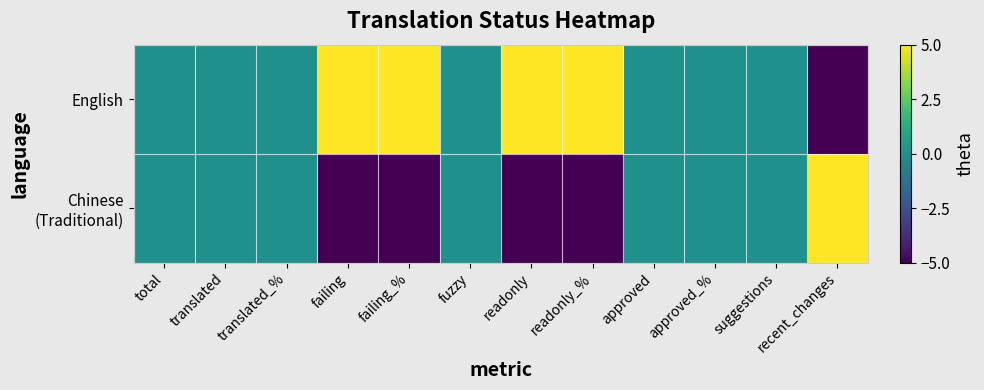

Which series has the largest range (max minus min)?

English